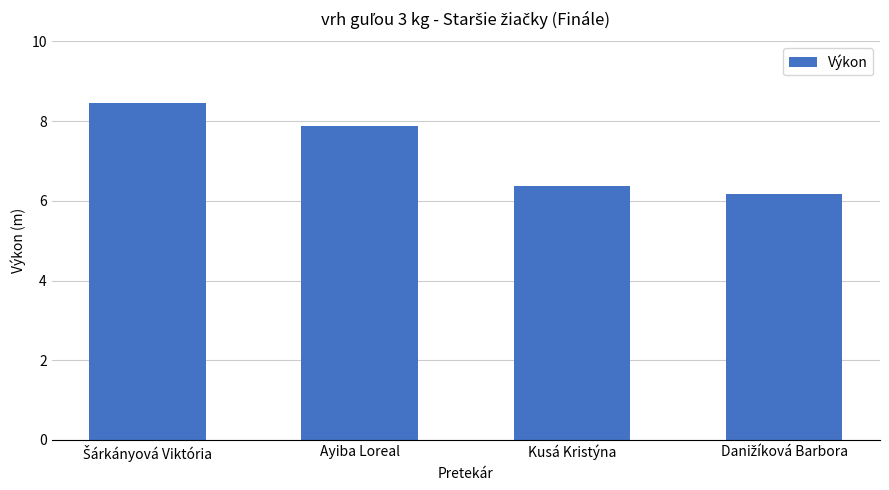

What is the difference between the second highest and second lowest values?

1.5